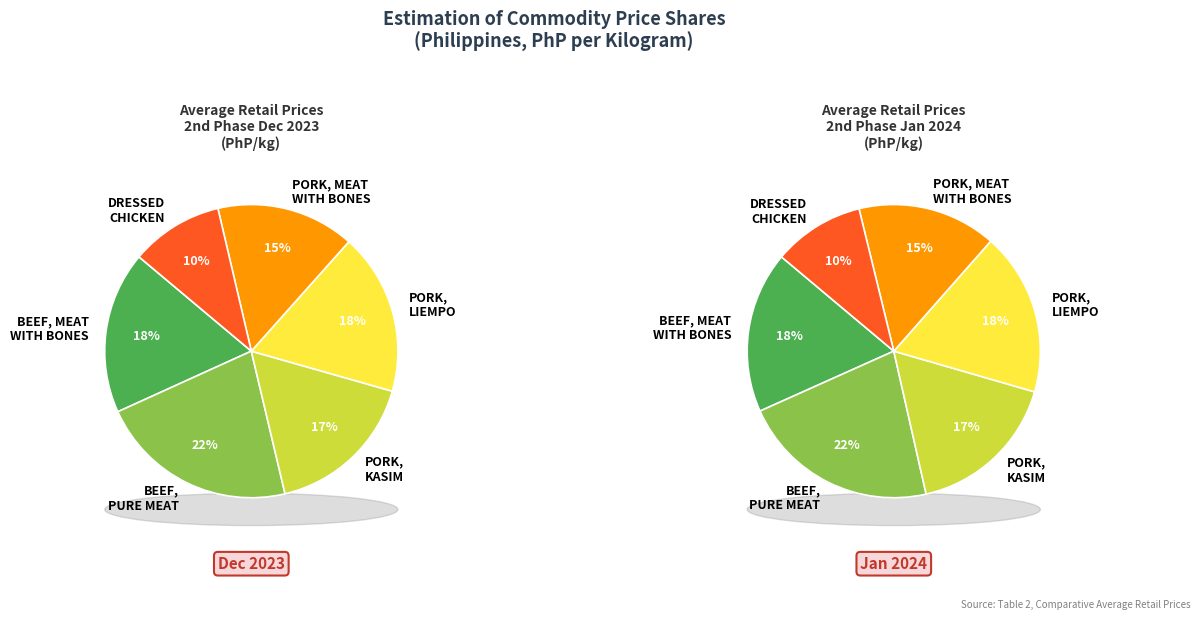

Does Region IV-A represent more than half of the total?

No